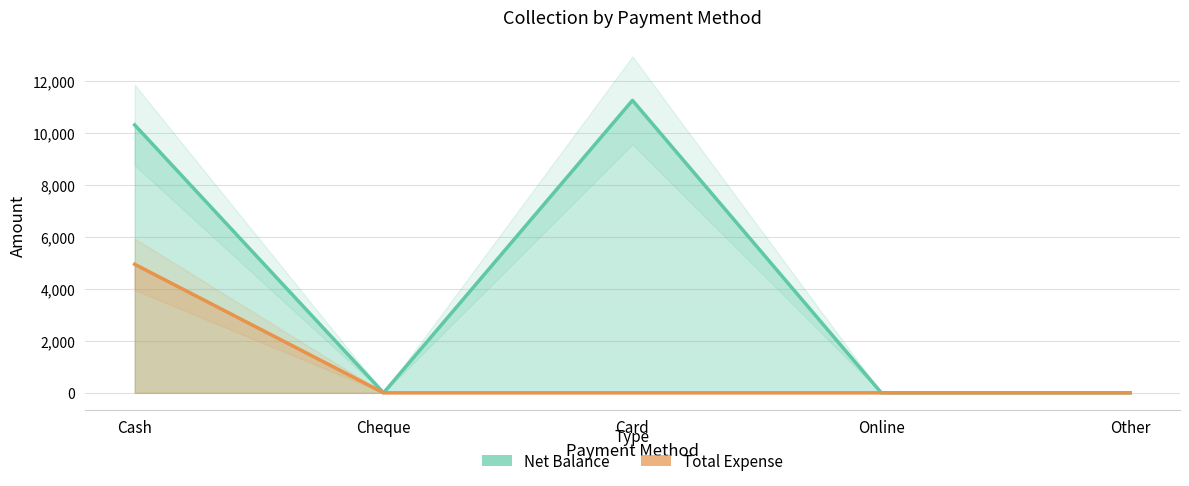

True or false: Total Expense and Net Balance intersect in this chart.

False